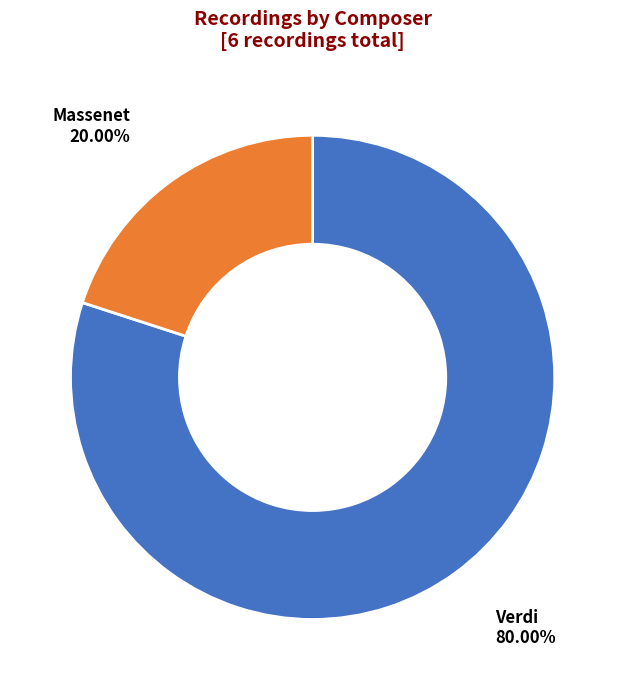

Rank the categories by value from lowest to highest.

Massenet, Verdi